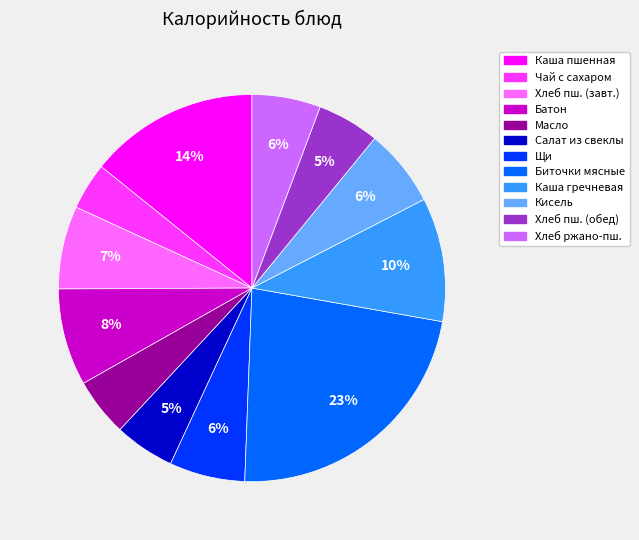

Is there a majority slice in this chart?

No